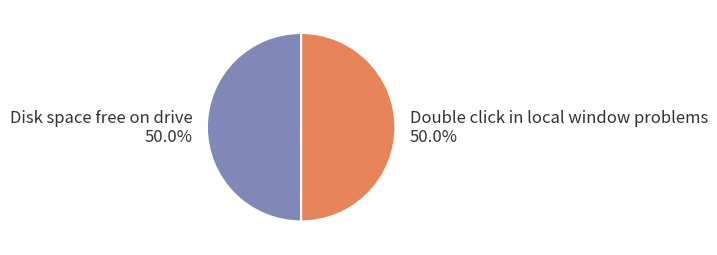

Is the sum of Disk space free on drive and Double click in local window problems greater than half?

Yes